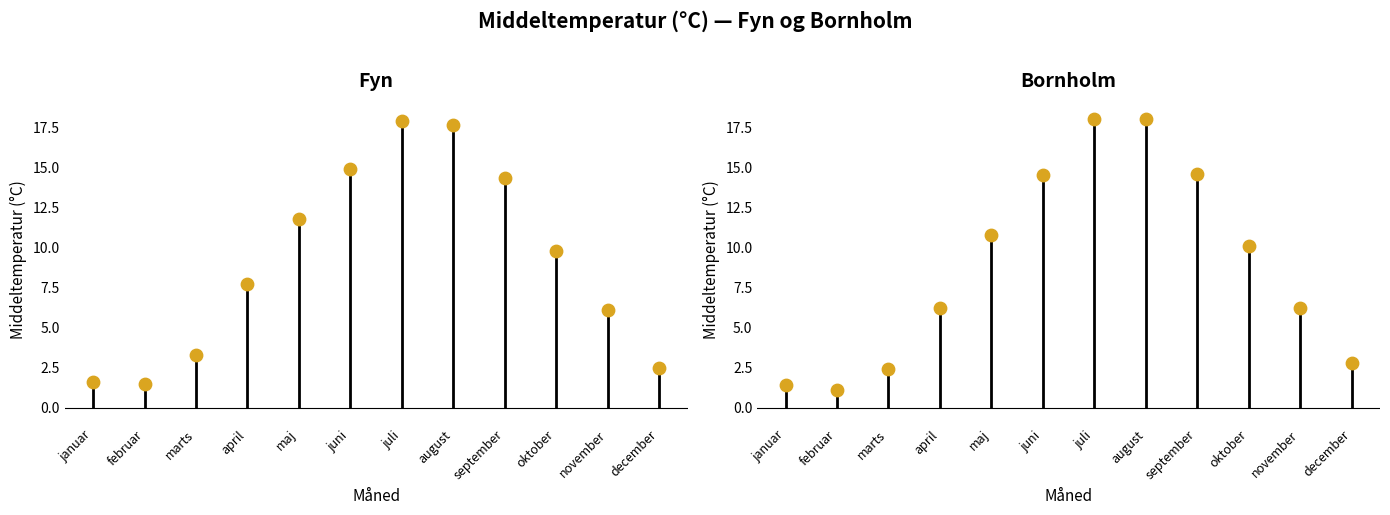

Which series has the largest Y range (max minus min)?

Bornholm